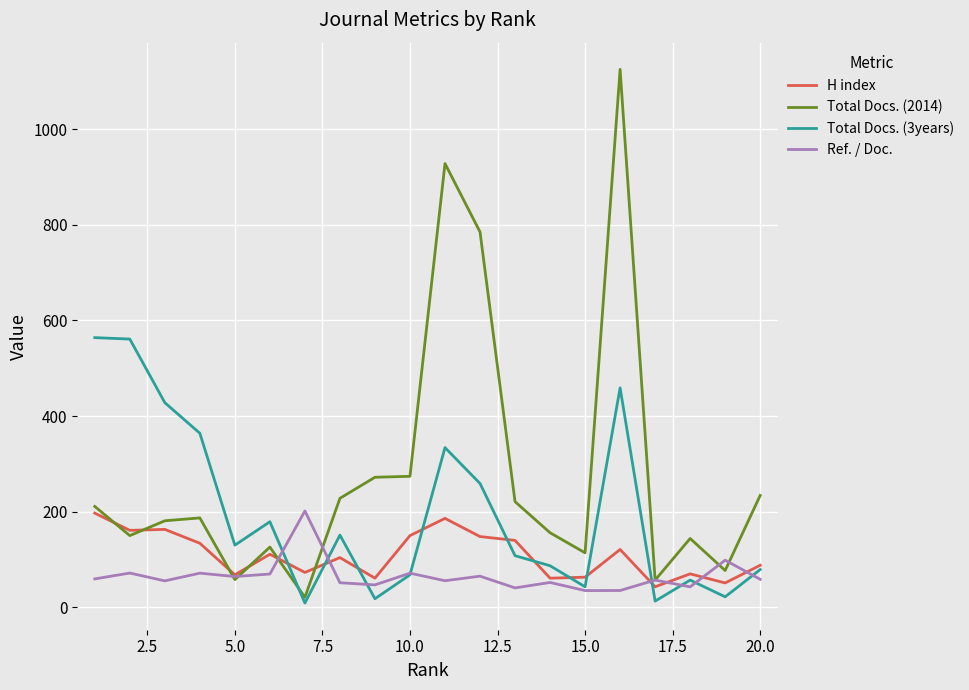

Which series has the largest total across all categories?

Total Docs. (2014)